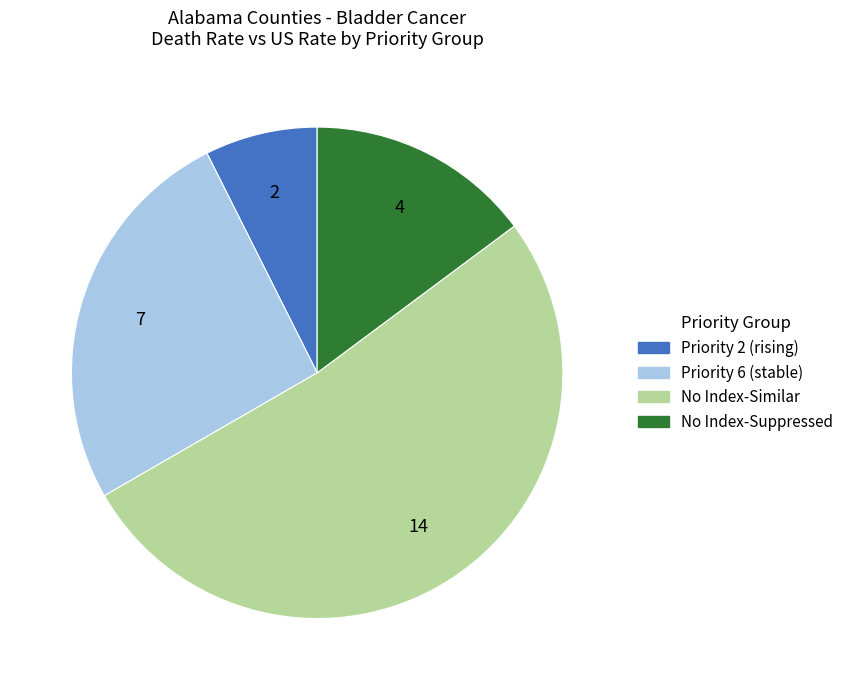

How many slices are in this pie chart?

4